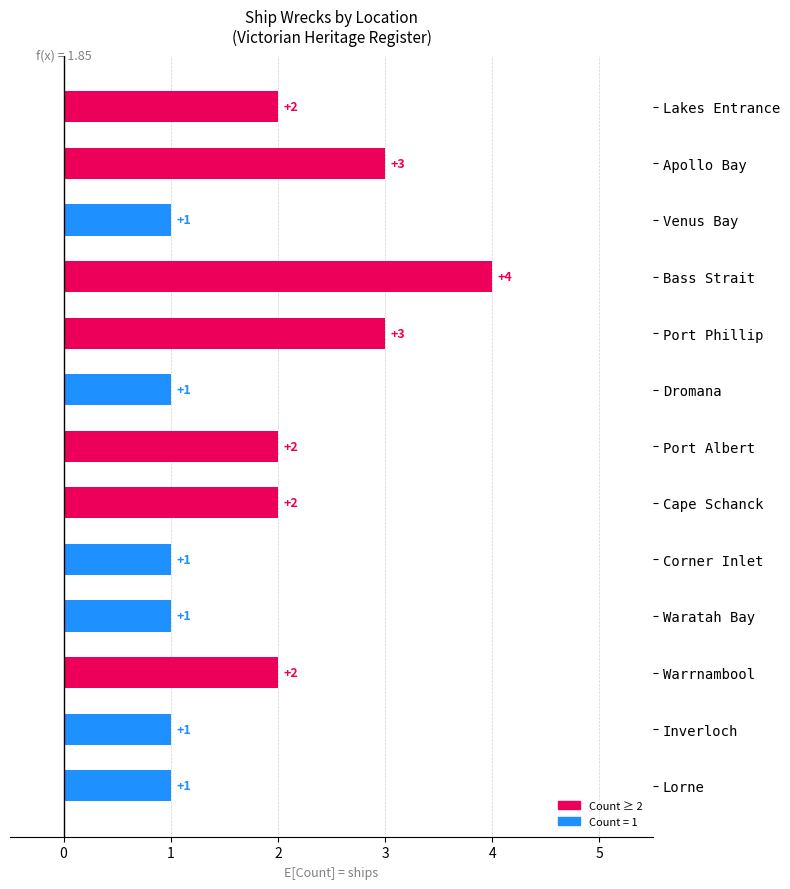

What is the ratio of the value at Apollo Bay to the value at Dromana?

3.0